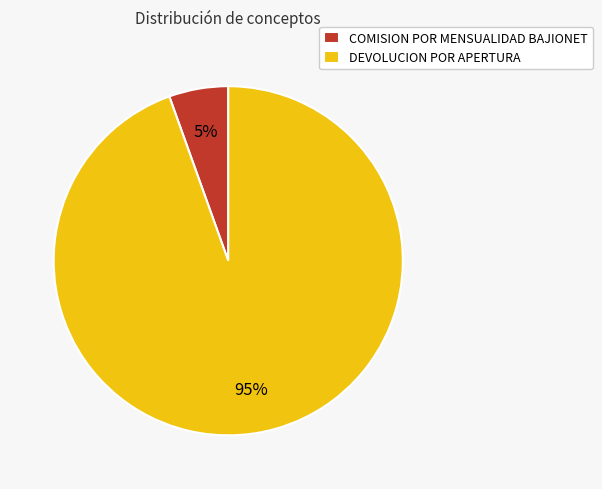

Rank the categories by value from highest to lowest.

DEVOLUCION POR APERTURA, COMISION POR MENSUALIDAD BAJIONET